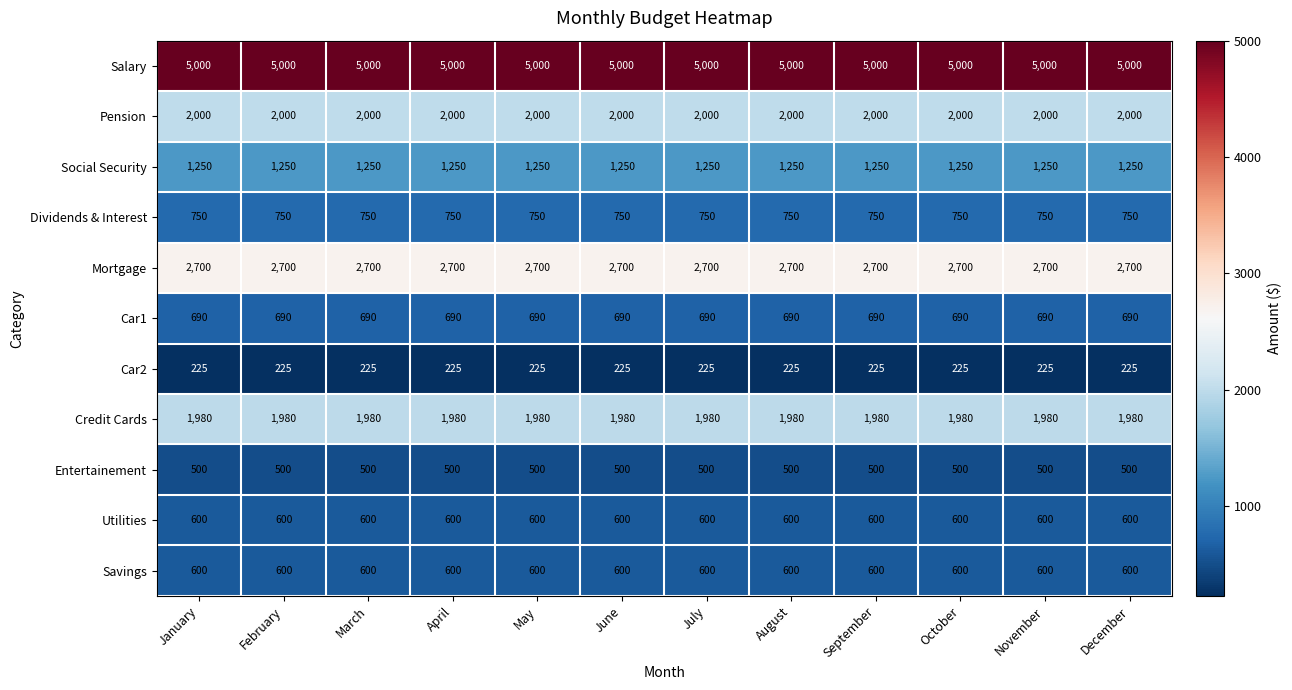

What is the total value across all series at July?

16295